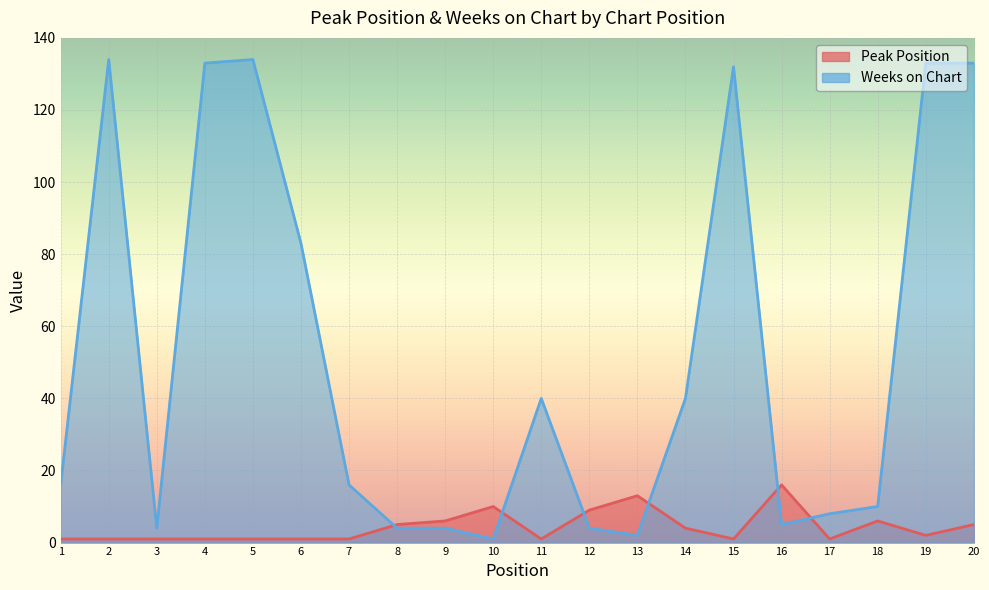

At how many categories does at least one series exceed 123?

6